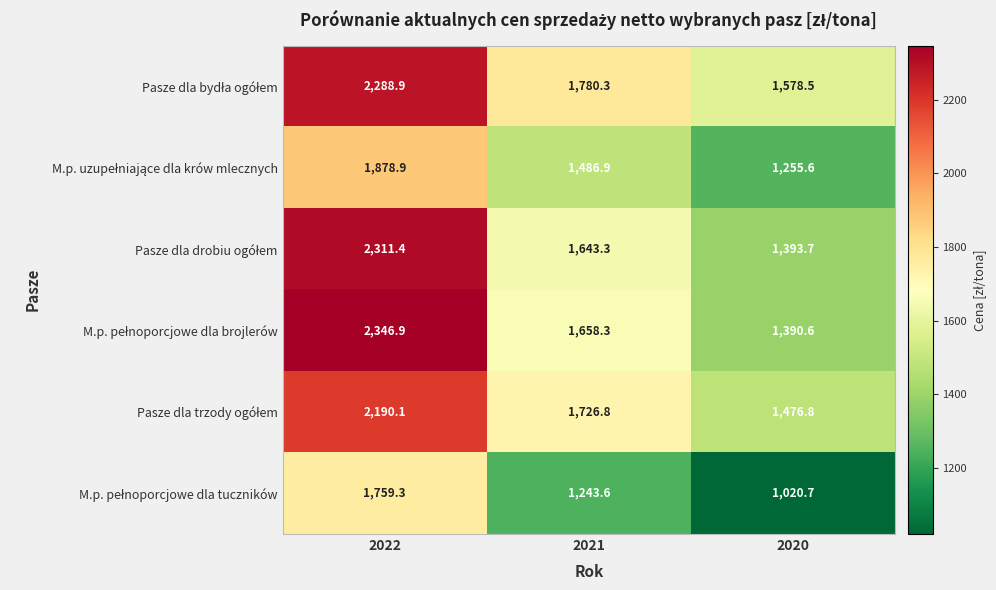

At which category is the sum across all series the highest?

2022